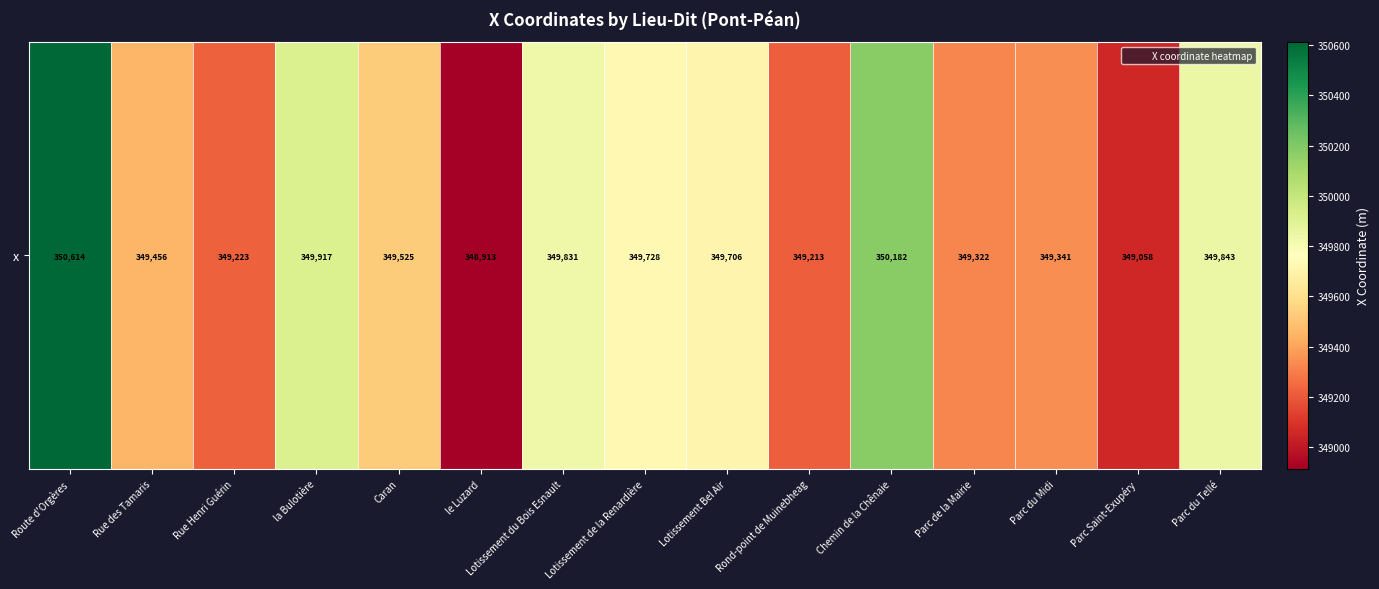

The value at Chemin de la Chênaie is 495461.8. True or false?

False